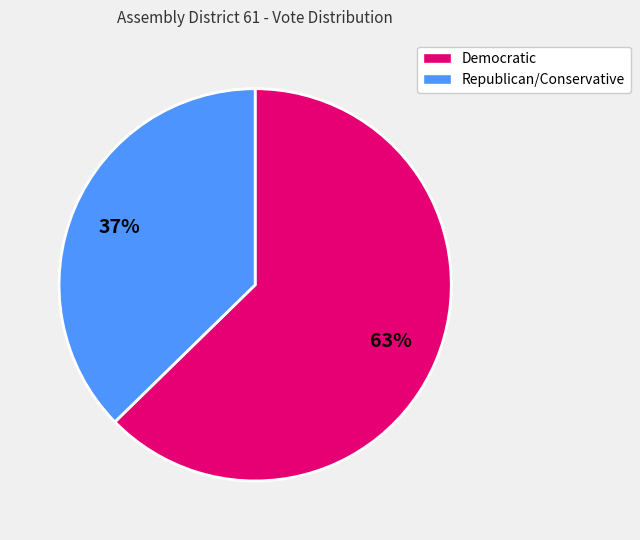

What is the largest slice in the pie chart?

Democratic